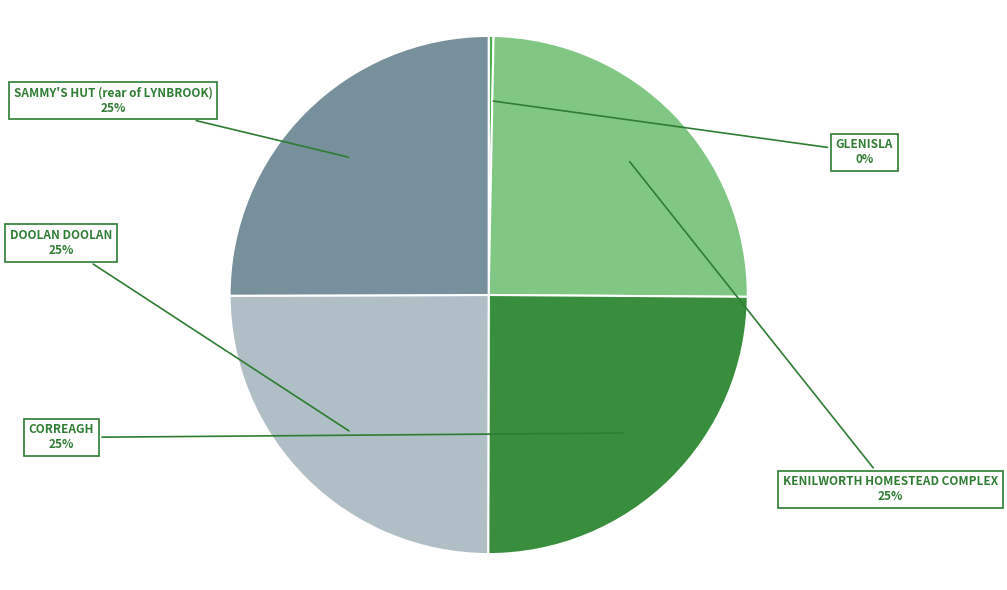

To the nearest percent, what is the difference between the largest and smallest slice percentages?

25%